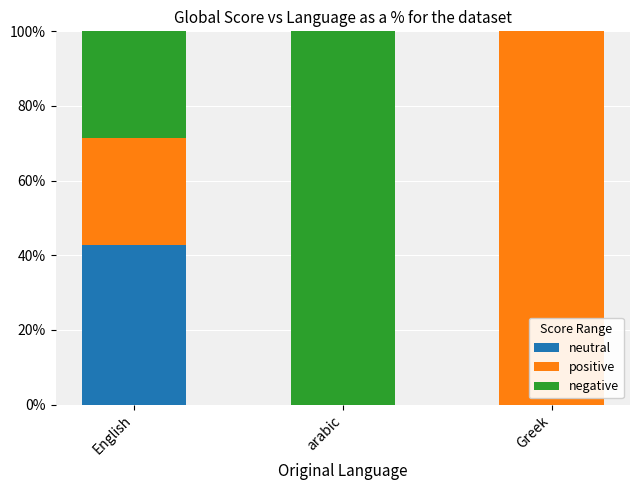

Are the bars horizontal?

No